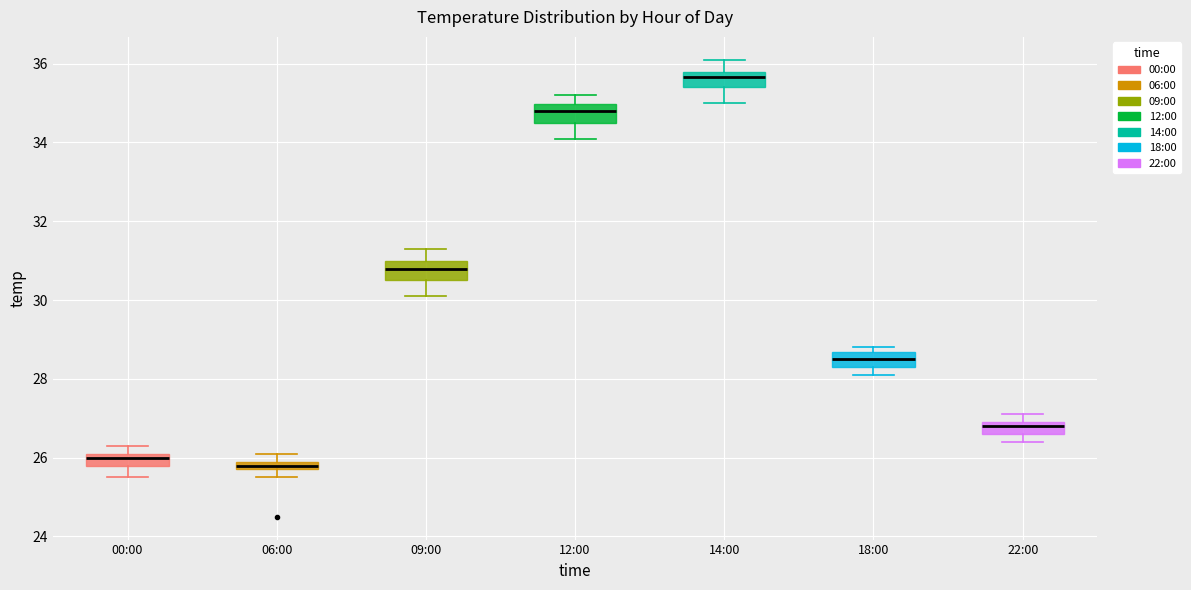

Where is the upper edge of the box for 12:00 on the y-axis? The values are not printed on the chart, so give them approximately, as read against the axis.

35.0